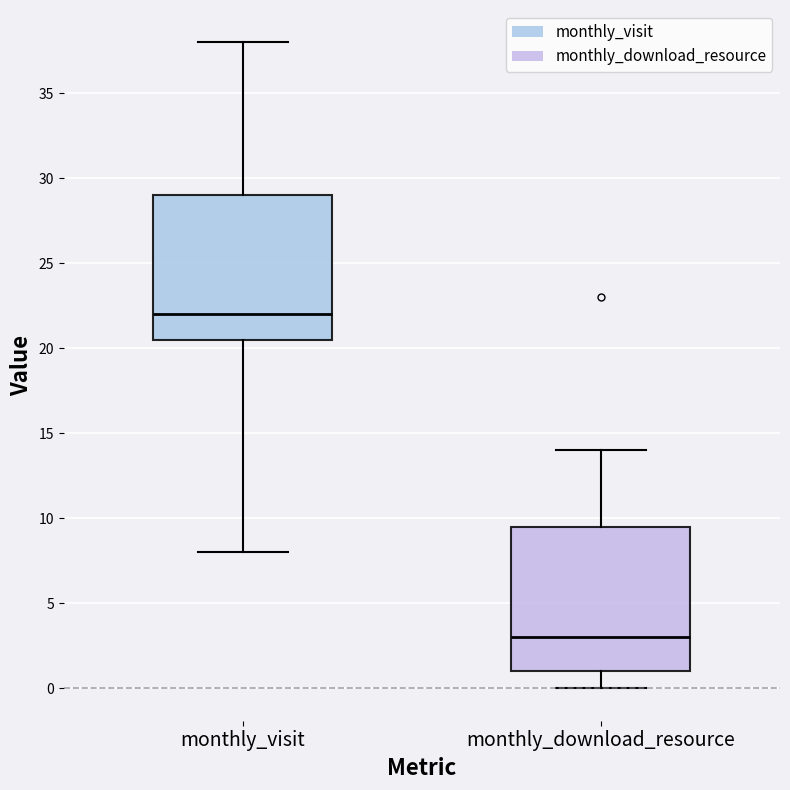

Reading left to right, read every box against the y-axis: the position of its median line, the range the box covers, and the ends of its whiskers. The values are not printed on the chart, so give them approximately, as read against the axis.

monthly_visit: median 22.0, box 20.5 to 29.0, whiskers 8.0 to 38.0
monthly_download_resource: median 3.0, box 1.0 to 9.5, whiskers 0.0 to 14.0